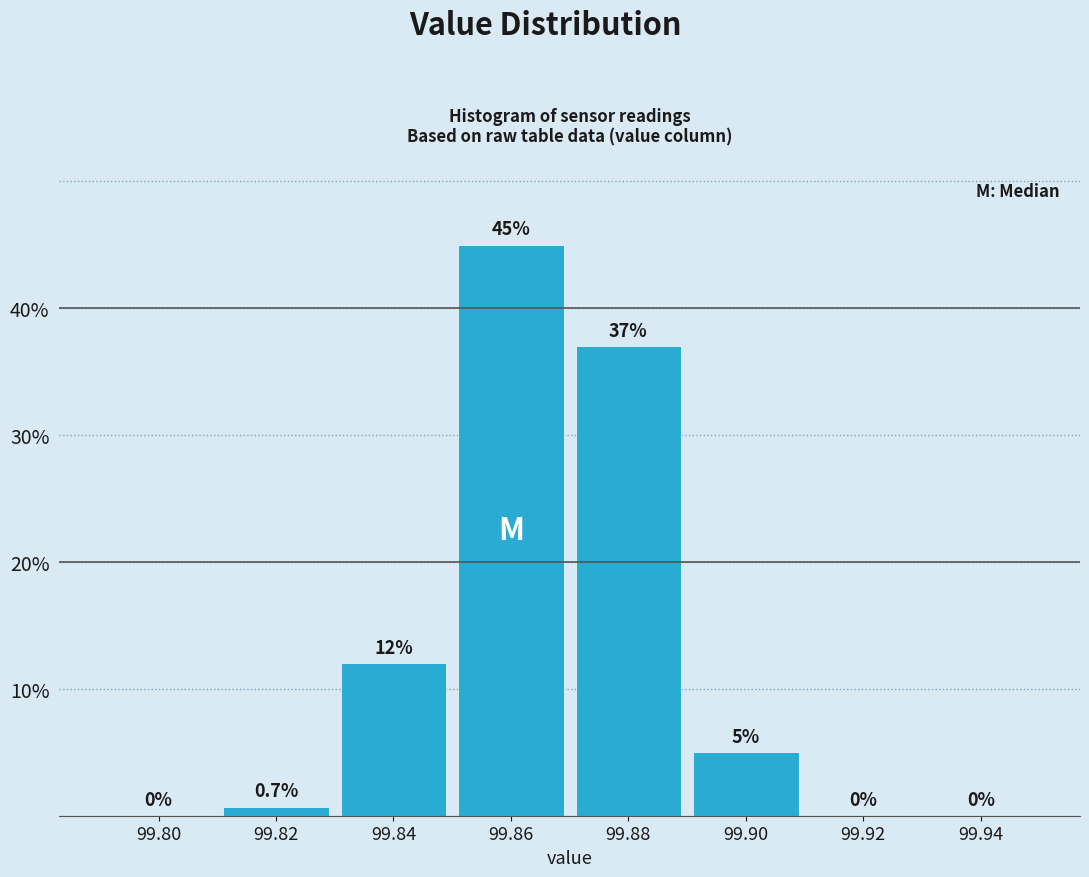

Reading right to left, extract all data points from this chart.

99.94=0.0	99.92=0.0	99.90=5.0	99.88=37.0	99.86=45.0	99.84=12.0	99.82=0.7	99.80=0.0